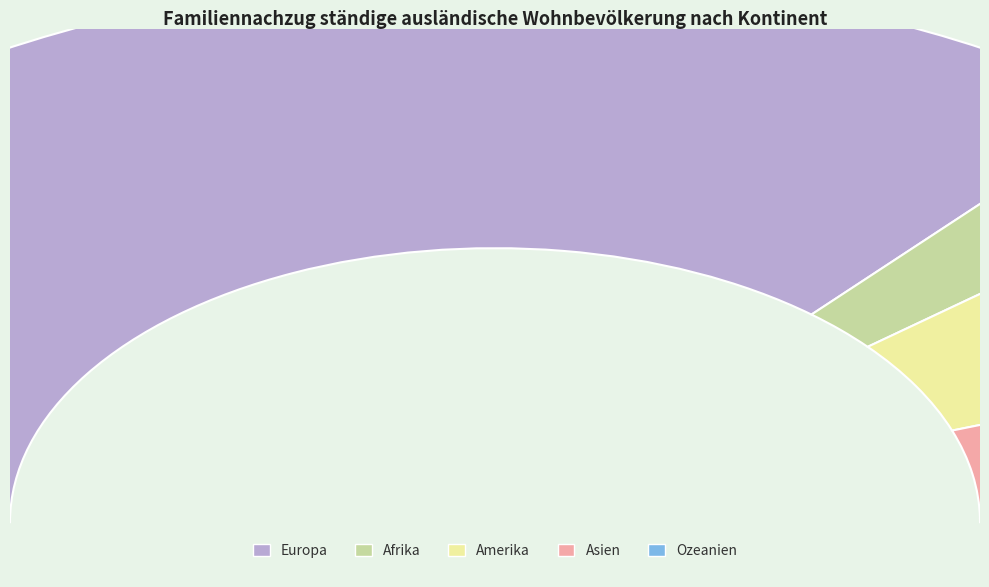

What is the majority slice?

Europa